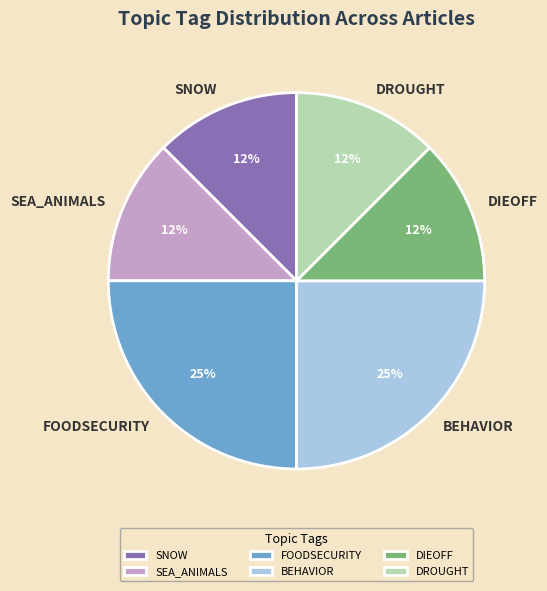

Is the sum of DIEOFF and SEA_ANIMALS greater than half?

No